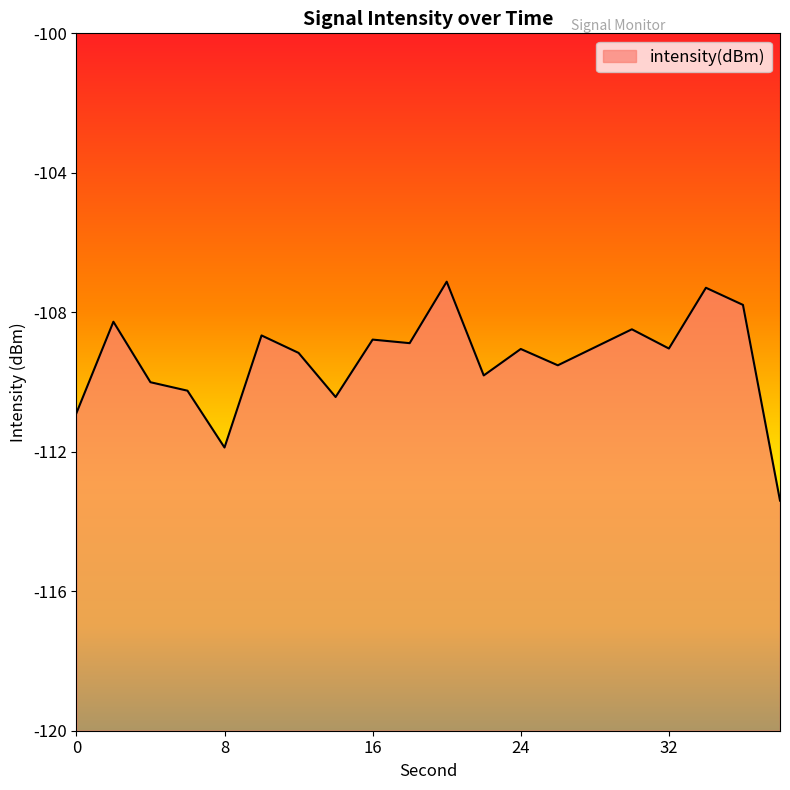

What is the sum of all values?

-2187.7